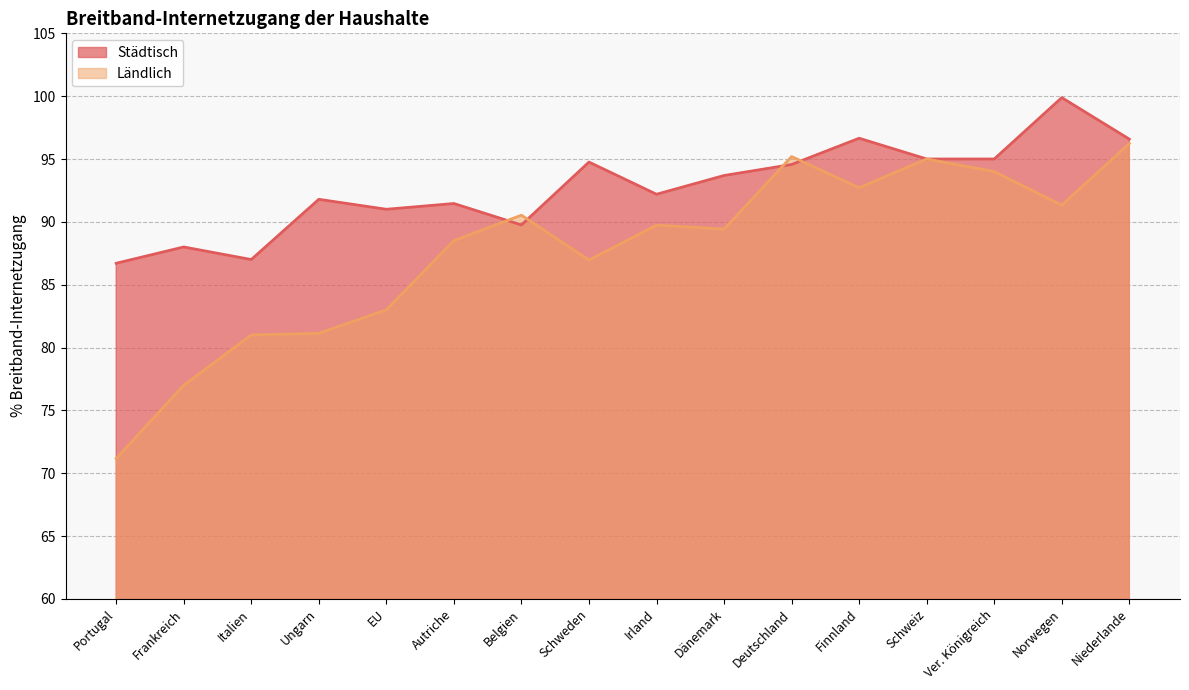

True or false: Städtisch and Ländlich cross at least once.

True